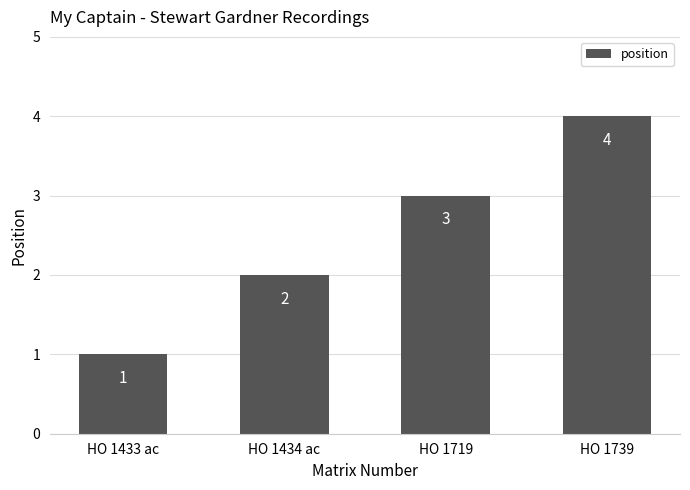

Reading right to left, what are all the values shown in this chart?

HO 1739=4	HO 1719=3	HO 1434 ac=2	HO 1433 ac=1